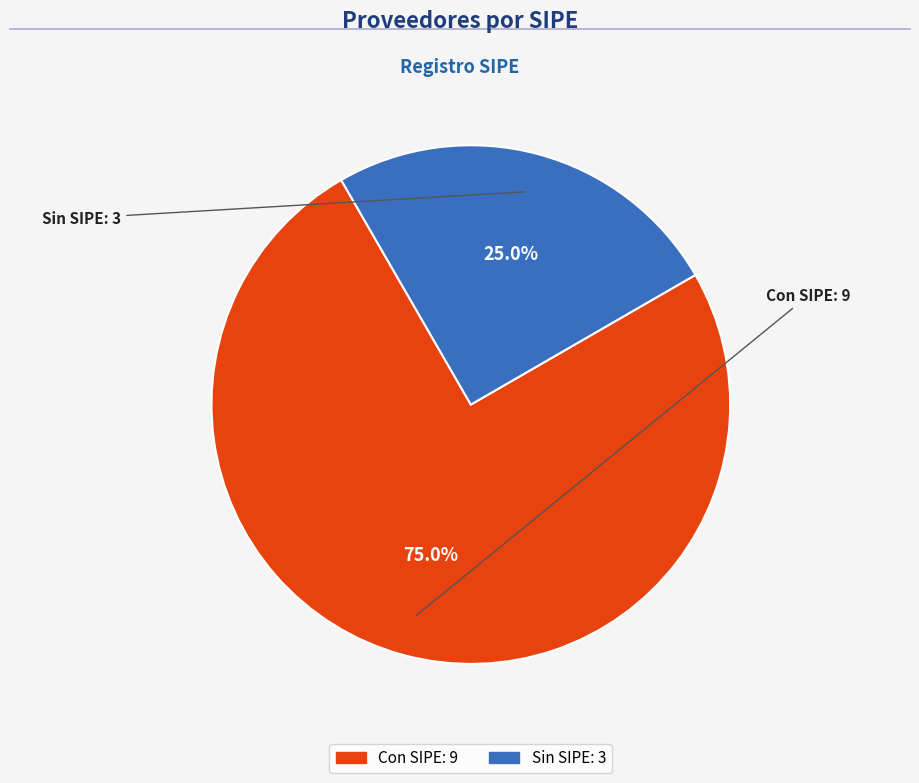

Is there a majority slice in this chart?

Yes